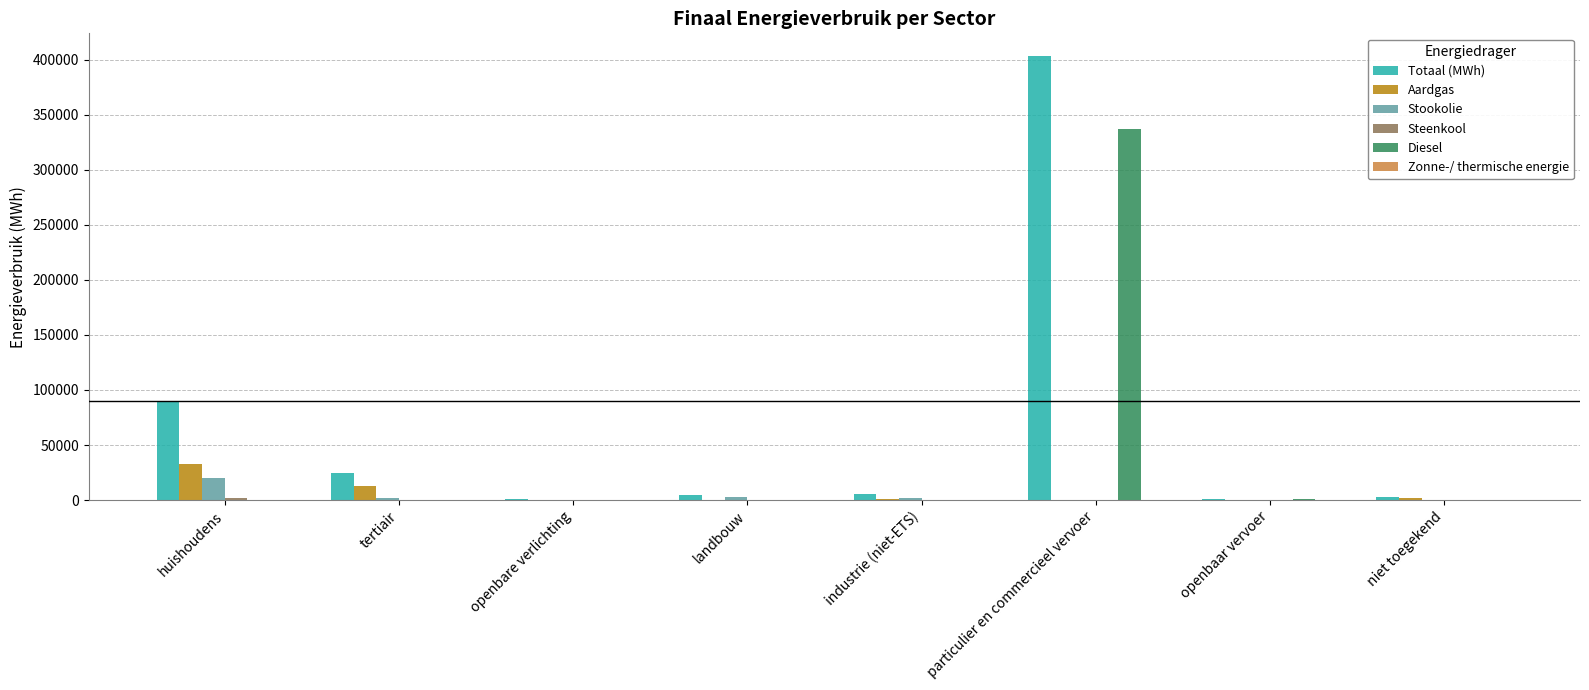

At which category is the sum across all series the highest?

particulier en commercieel vervoer